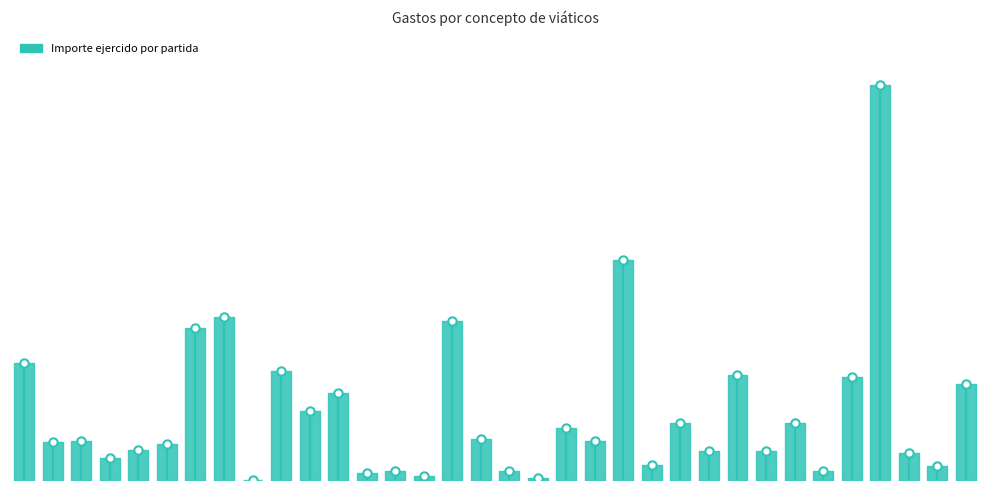

Count the number of values greater than 1757.

16